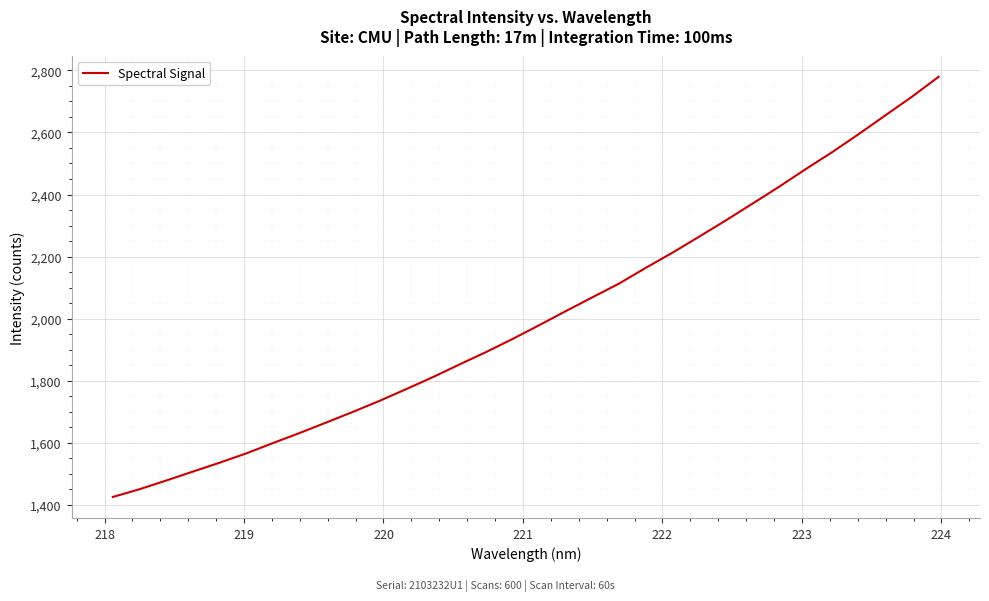

What is the greatest value displayed?

2779.8